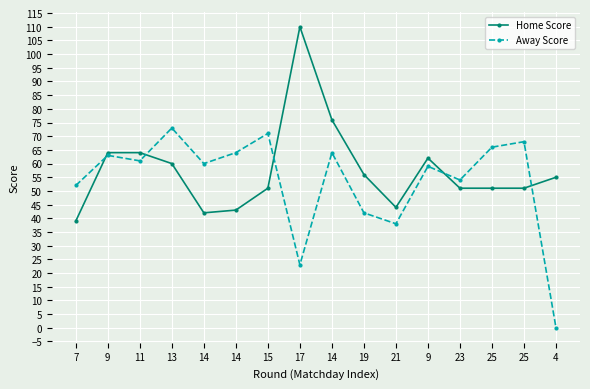

Is this an area chart (filled region under the line)?

No